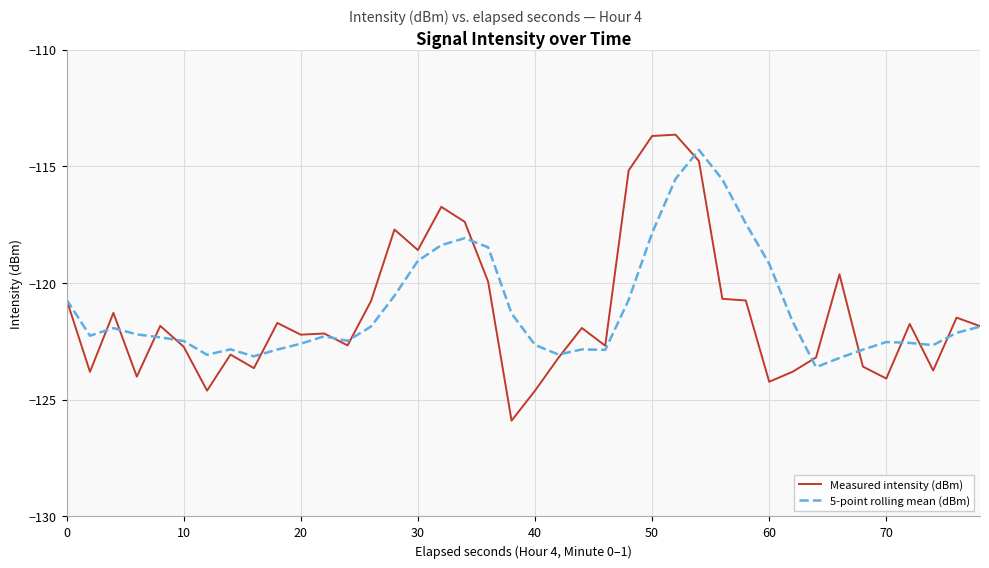

Which series has the widest spread of values?

Measured intensity (dBm)